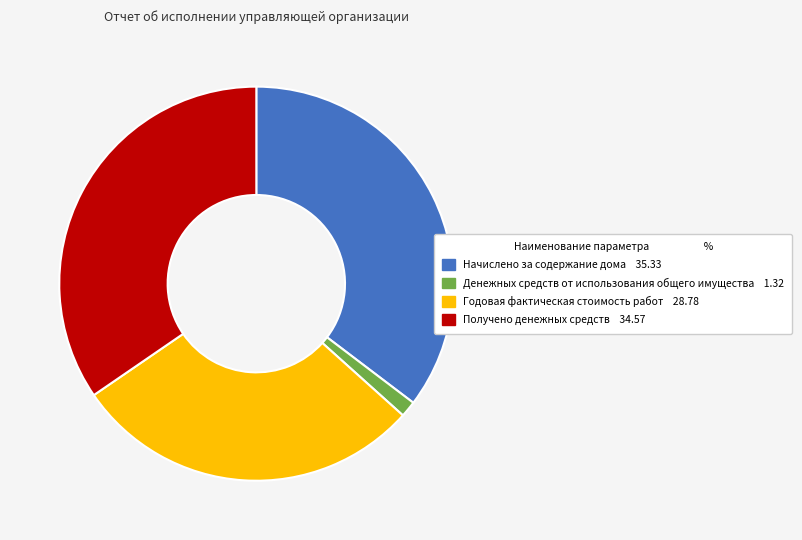

What is the ratio of the value at Годовая фактическая стоимость работ to the value at Получено денежных средств?

0.8